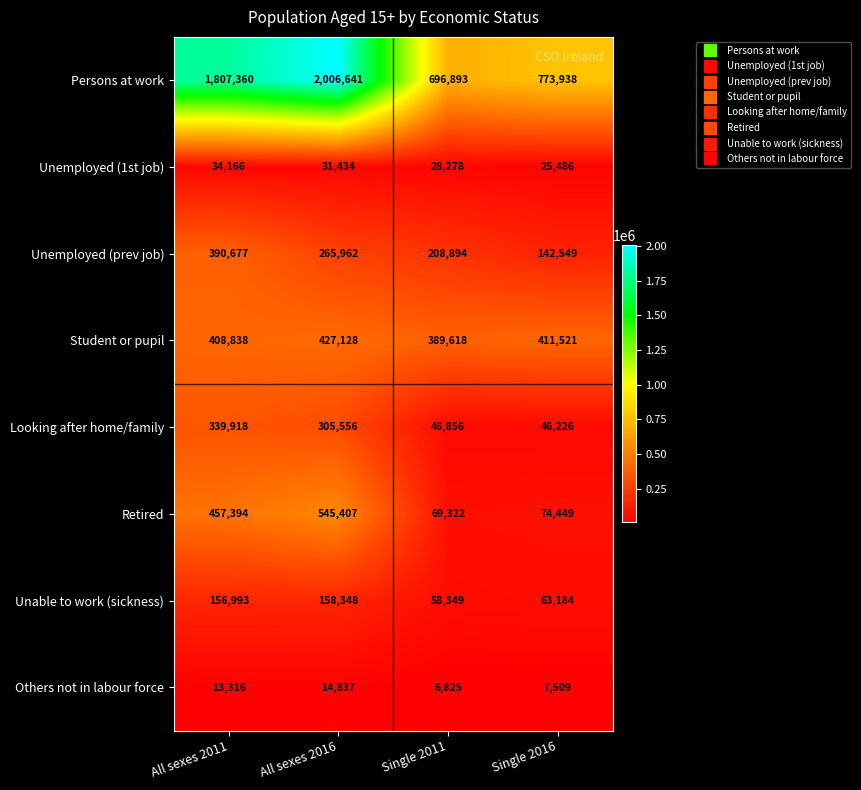

True or false: Persons at work has a value of 1807360 at All sexes 2011.

True